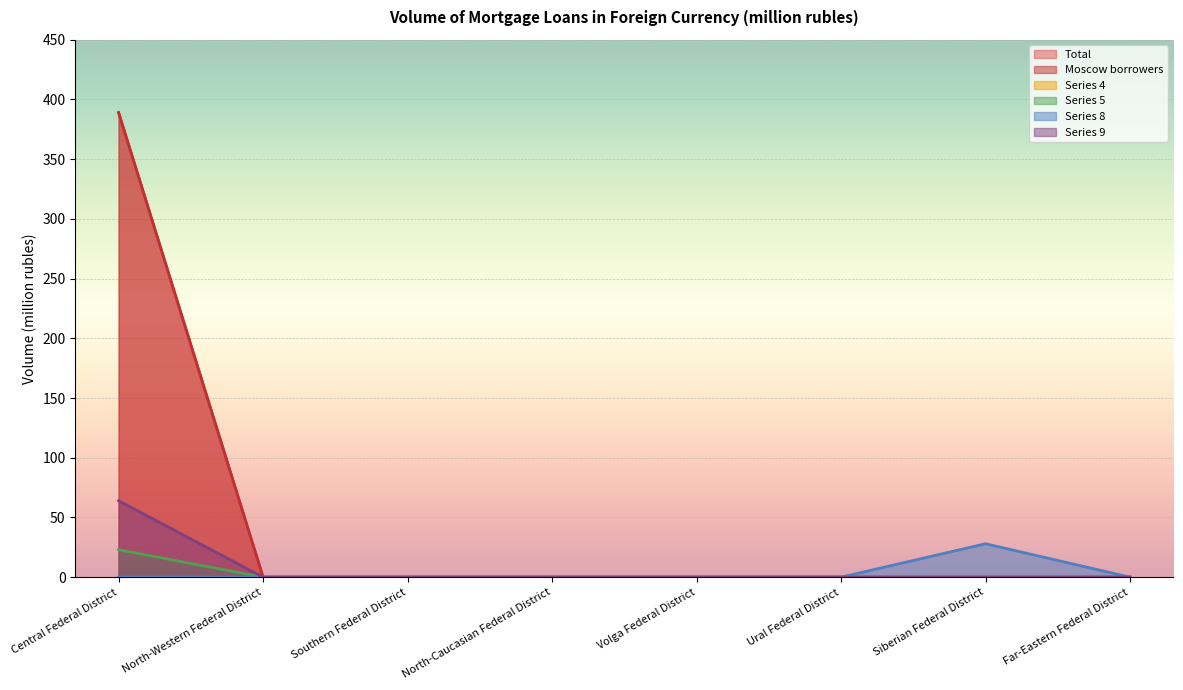

Does the chart display data point markers on the line(s)?

No